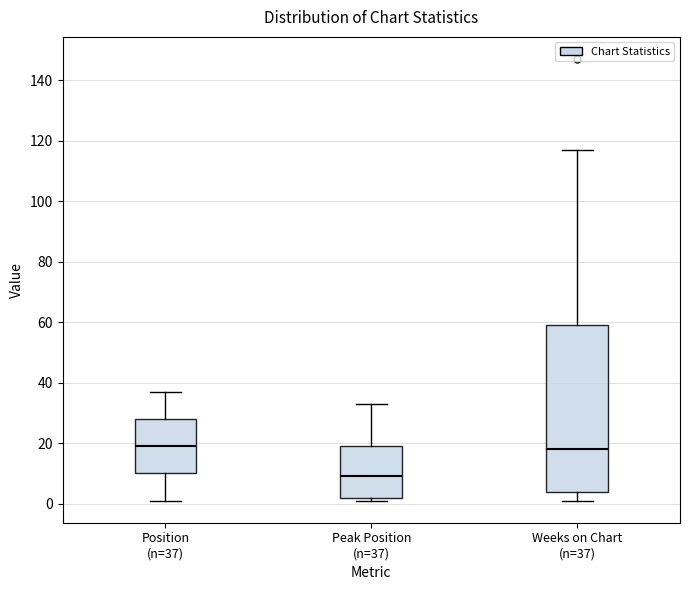

Reading left to right, read every box against the y-axis: the position of its median line, the range the box covers, and the ends of its whiskers. The values are not printed on the chart, so give them approximately, as read against the axis.

Position (n=37): median 20, box 10 to 28, whiskers 2 to 38
Peak Position (n=37): median 10, box 2 to 20, whiskers 2 (just below the box's lower edge) to 34
Weeks on Chart (n=37): median 18, box 4 to 60, whiskers 2 to 118